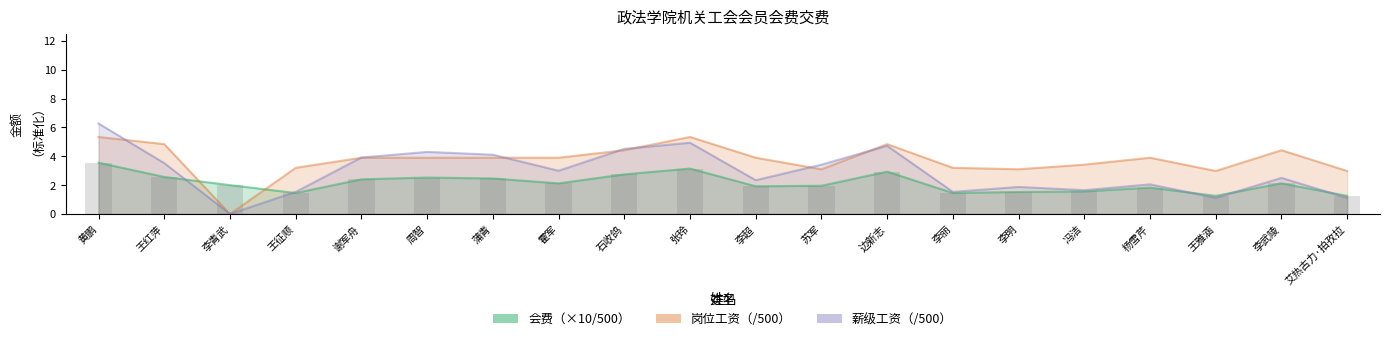

True or false: 薪级工资 has a value of 5.4 at 王红萍.

False